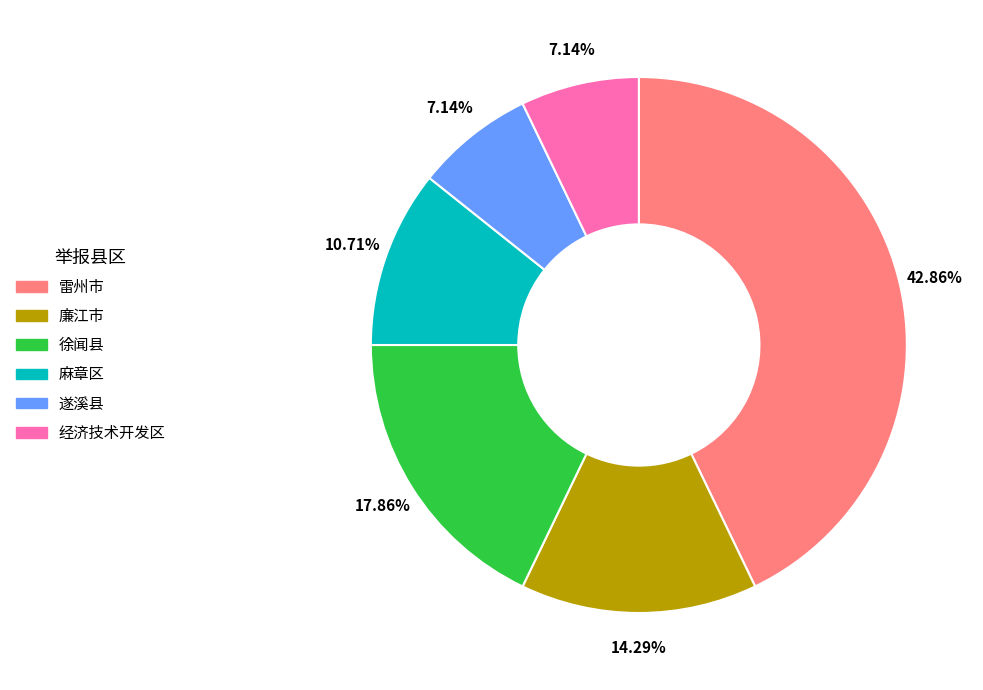

Which slice is the largest?

雷州市